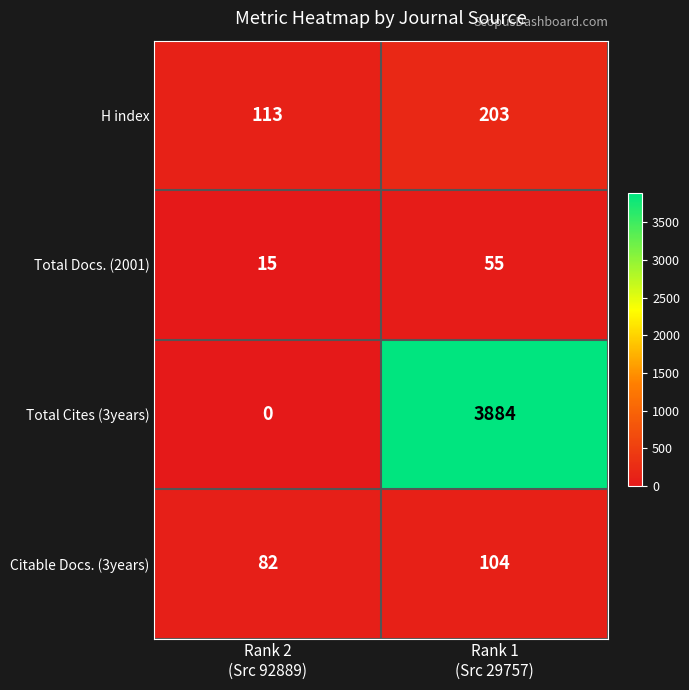

How many data points does each series have?

2